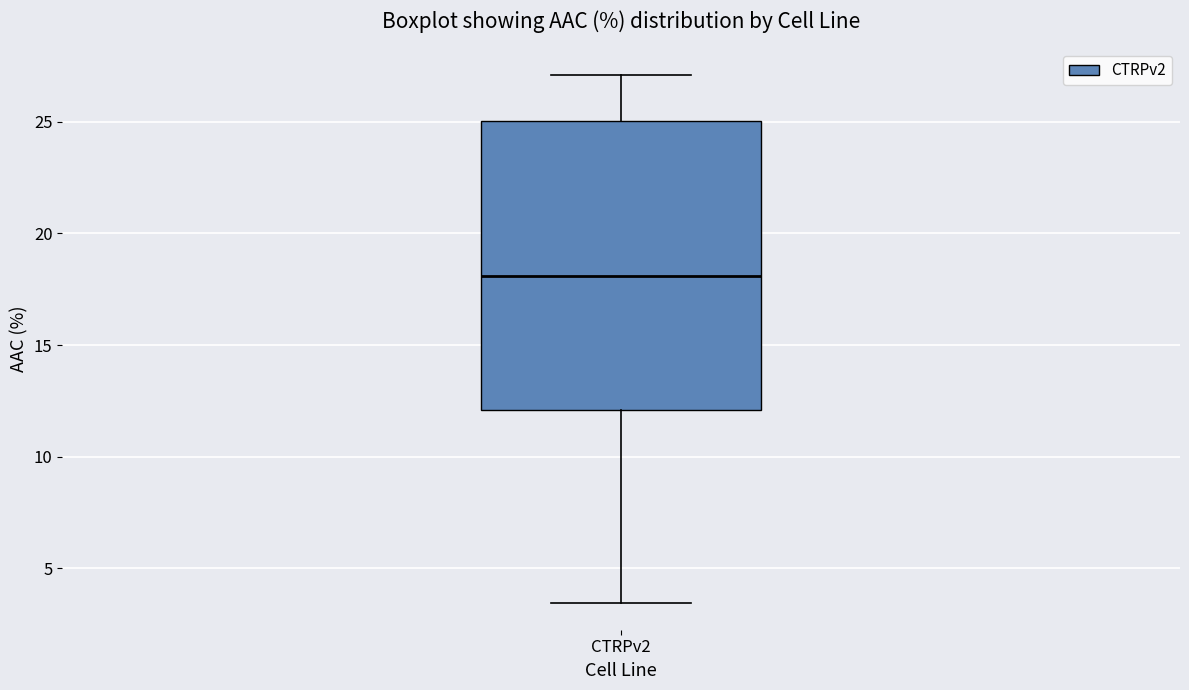

Transcribe this box plot: give where the median line is, the range the box spans, and where the two whiskers end, as read against the y-axis. The values are not printed on the chart, so give them approximately, as read against the axis.

median 18.0, box 12.0 to 25.0, whiskers 3.5 to 27.0